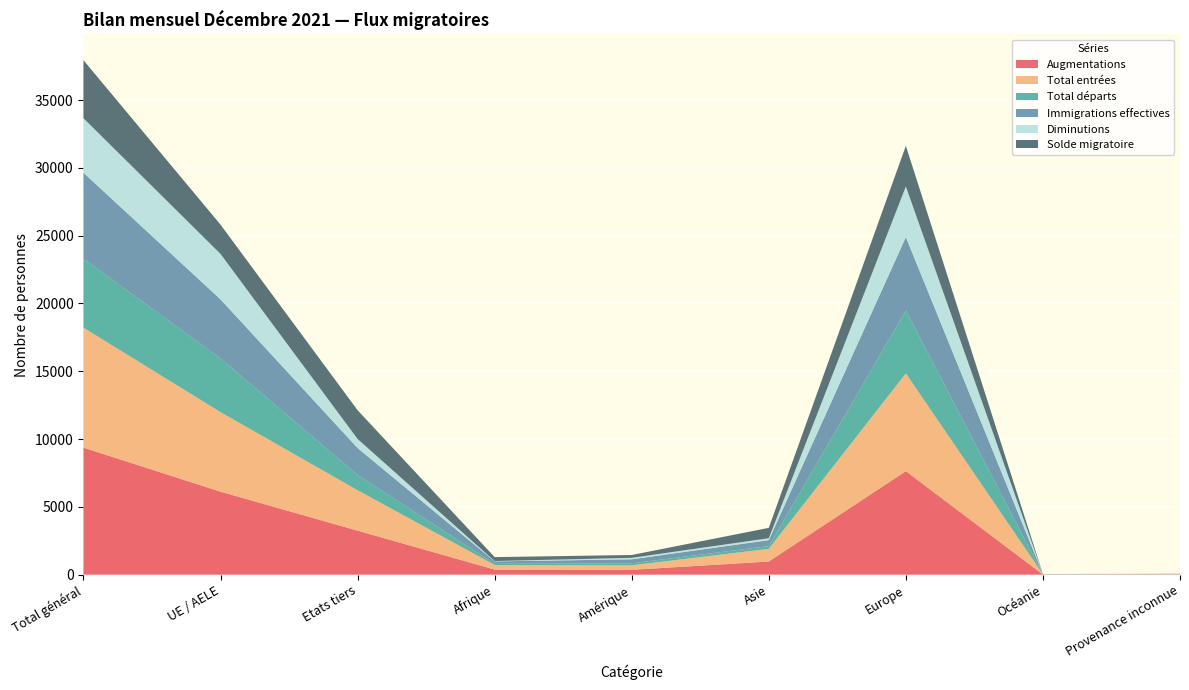

Reading right to left, transcribe all the data shown in this chart.

Augmentations: Provenance inconnue=19	Océanie=12	Europe=7634	Asie=970	Amérique=358	Afrique=375	Etats tiers=3246	UE / AELE=6122	Total général=9368
Total entrées: Provenance inconnue=19	Océanie=11	Europe=7209	Asie=935	Amérique=332	Afrique=339	Etats tiers=2981	UE / AELE=5864	Total général=8845
Total départs: Provenance inconnue=2	Océanie=13	Europe=4636	Asie=205	Amérique=148	Afrique=85	Etats tiers=1126	UE / AELE=3963	Total général=5089
Immigrations effectives: Provenance inconnue=5	Océanie=10	Europe=5408	Asie=437	Amérique=296	Afrique=181	Etats tiers=1986	UE / AELE=4351	Total général=6337
Diminutions: Provenance inconnue=1	Océanie=8	Europe=3738	Asie=141	Amérique=108	Afrique=25	Etats tiers=668	UE / AELE=3353	Total général=4021
Solde migratoire: Provenance inconnue=17	Océanie=-1	Europe=2998	Asie=765	Amérique=210	Afrique=290	Etats tiers=2120	UE / AELE=2159	Total général=4279